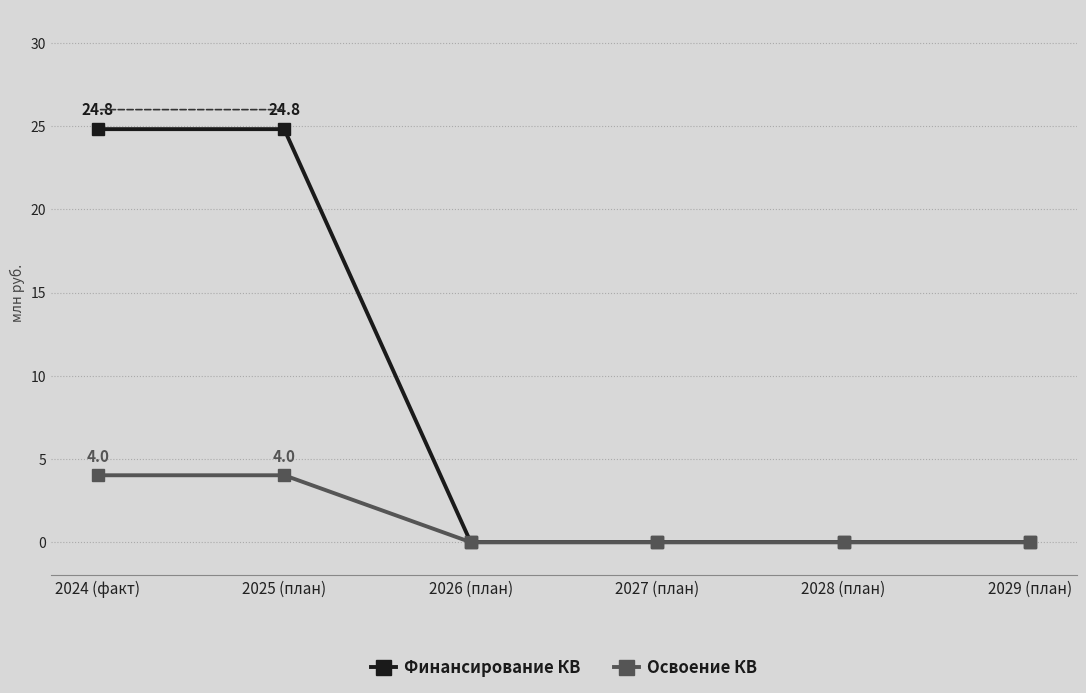

Count the number of categories in the chart.

6